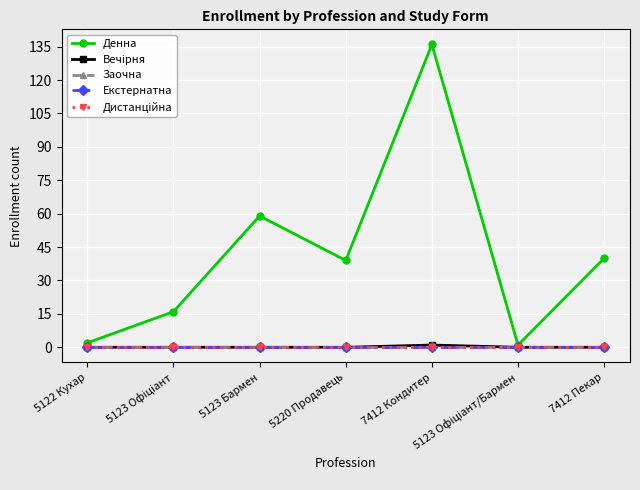

What are all the series names shown in the legend?

Денна, Вечірня, Заочна, Екстернатна, Дистанційна